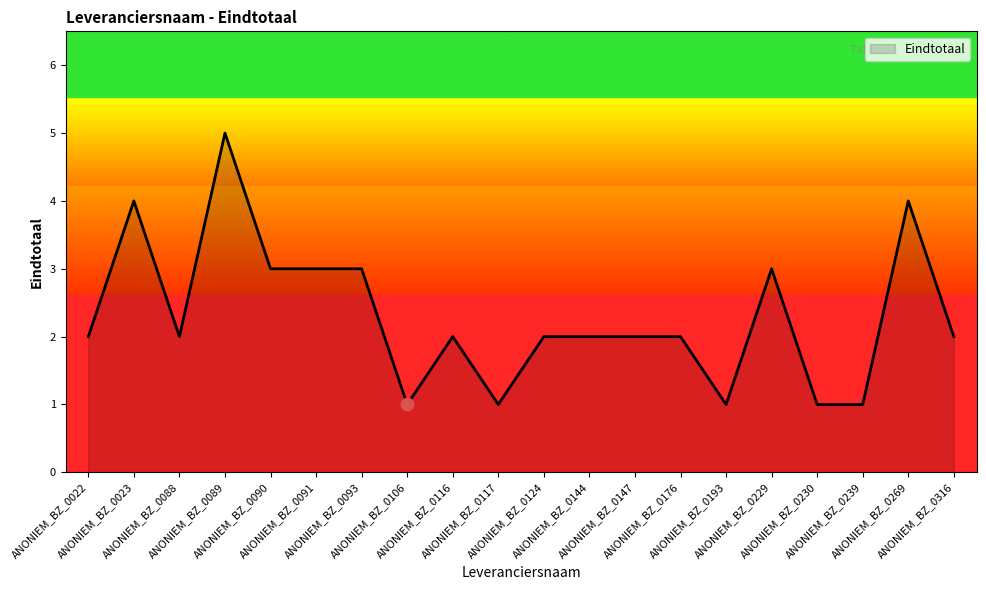

Between ANONIEM_BZ_0093 and ANONIEM_BZ_0269, which is larger?

ANONIEM_BZ_0269